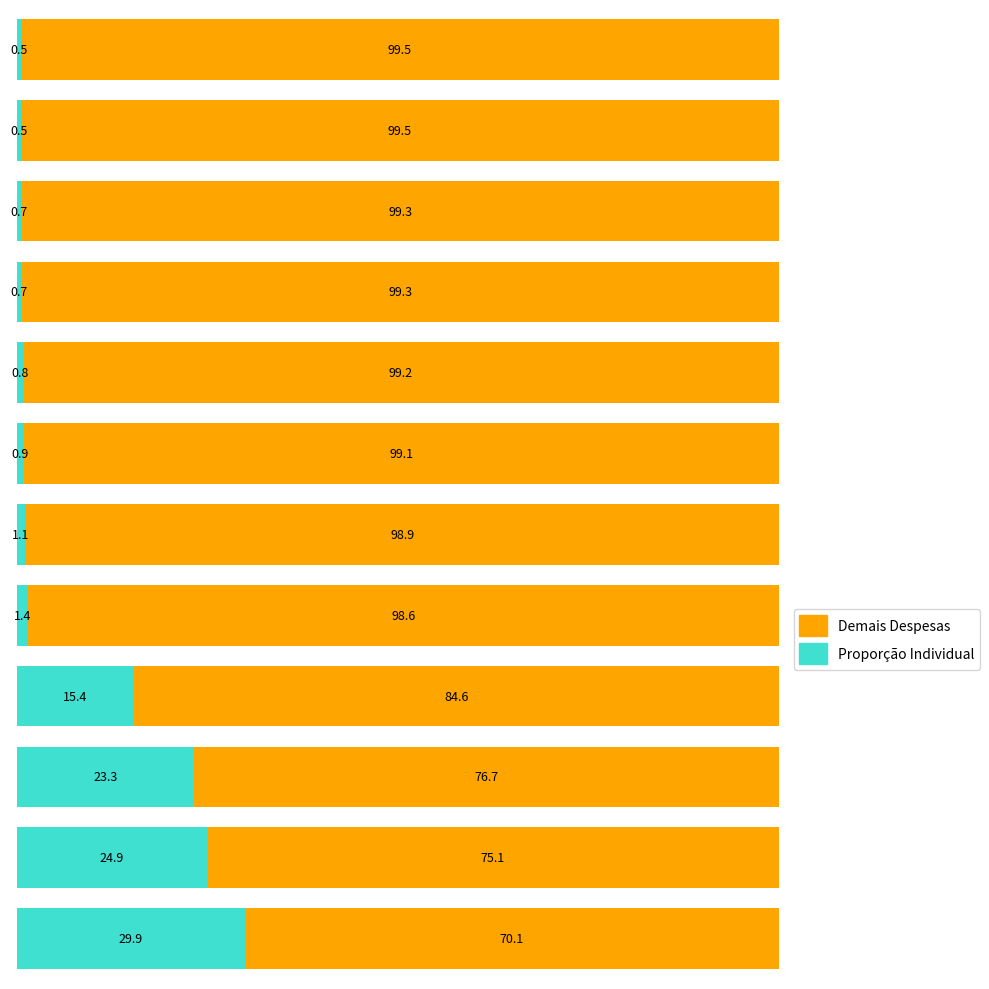

What is the average value of the Proporção Individual series?

8.3